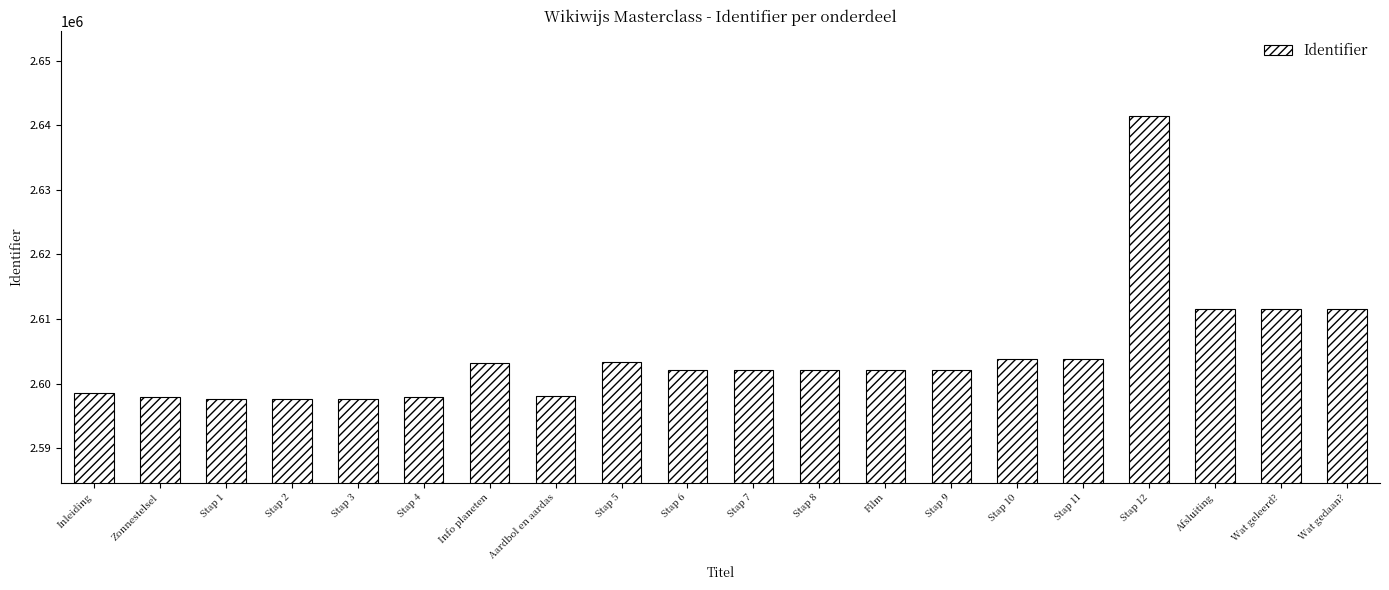

Is it true that the value at Stap 5 is 899119?

False